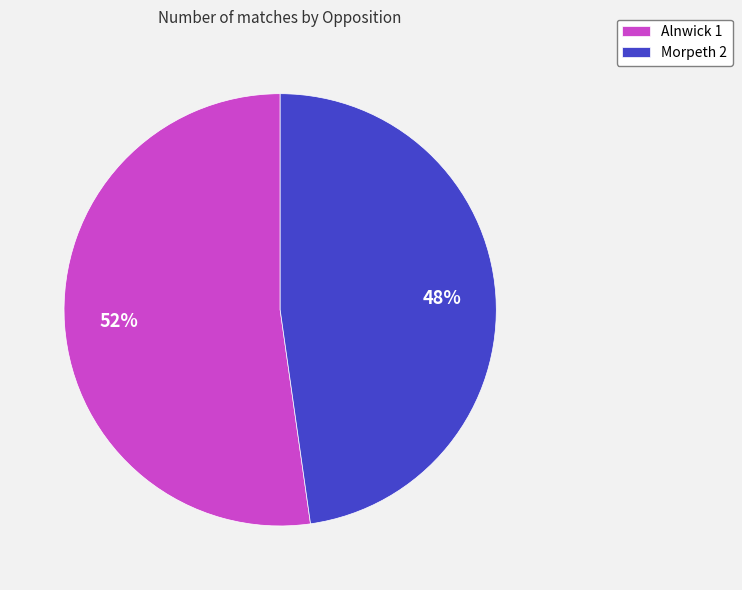

Approximately how many times larger is the value at Alnwick 1 compared to Morpeth 2?

1.1